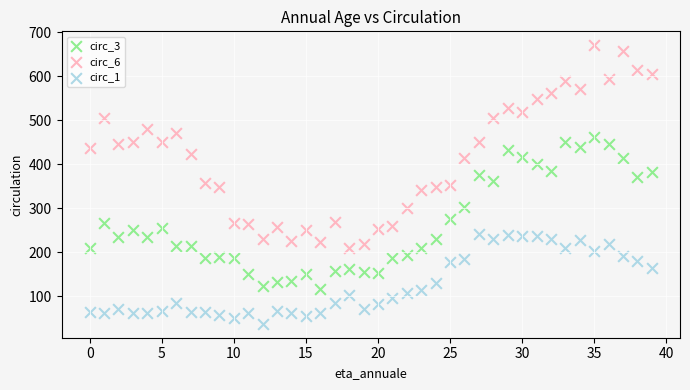

Which series reaches the minimum Y coordinate?

circ_1